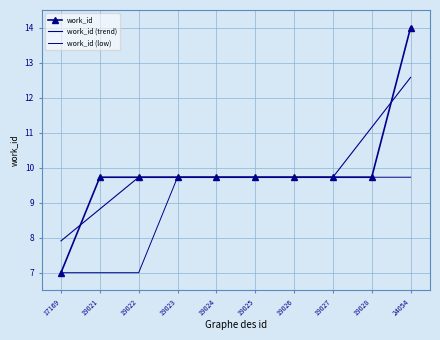

Count the work_id (low) values in the range 7 to 9.

3